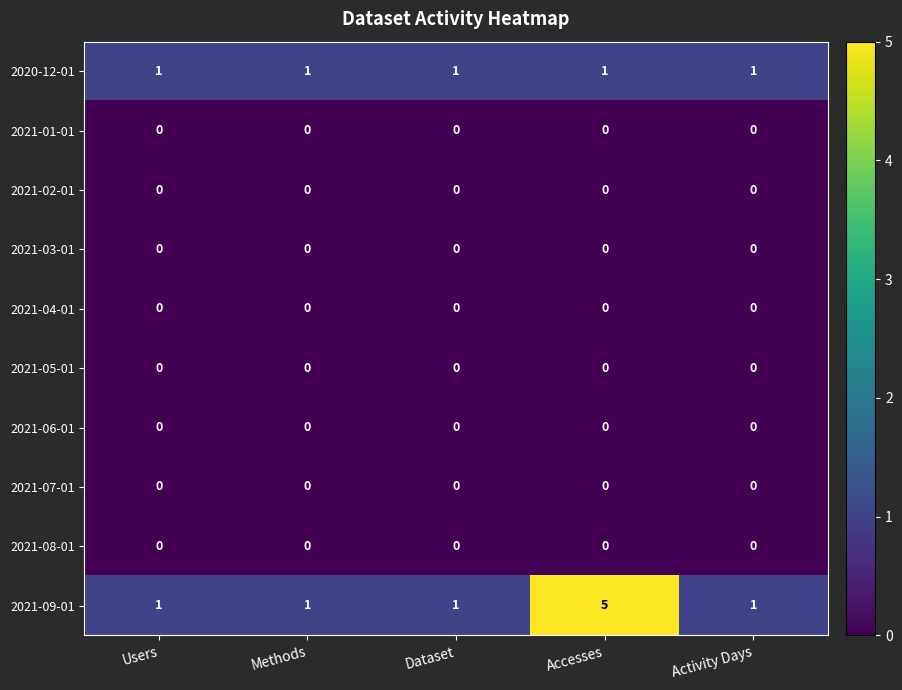

Which series changed the most between Accesses and Activity Days?

2021-09-01